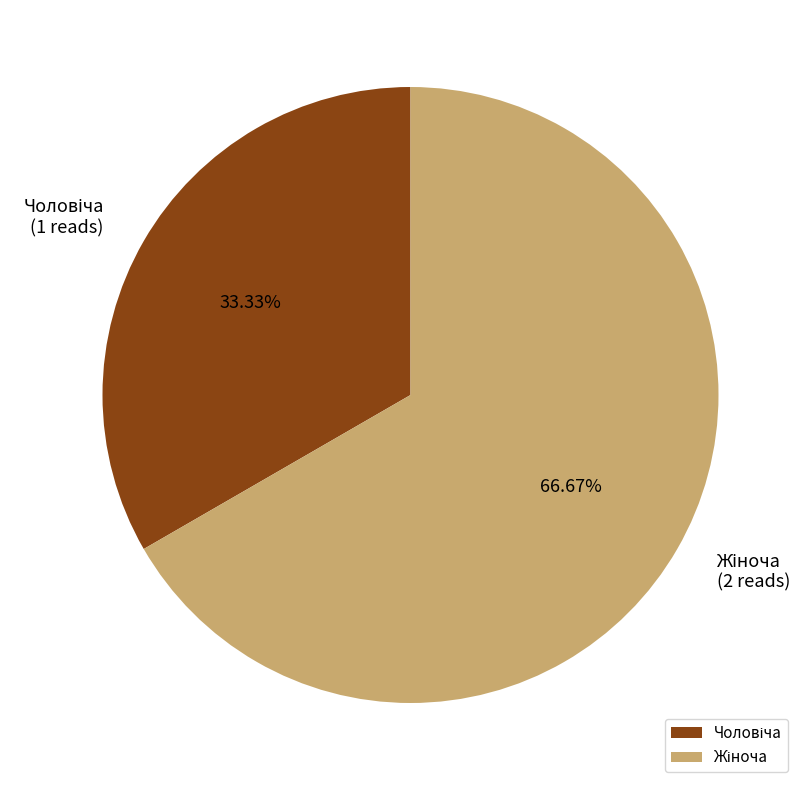

Is there any slice that represents more than half of the pie?

Yes